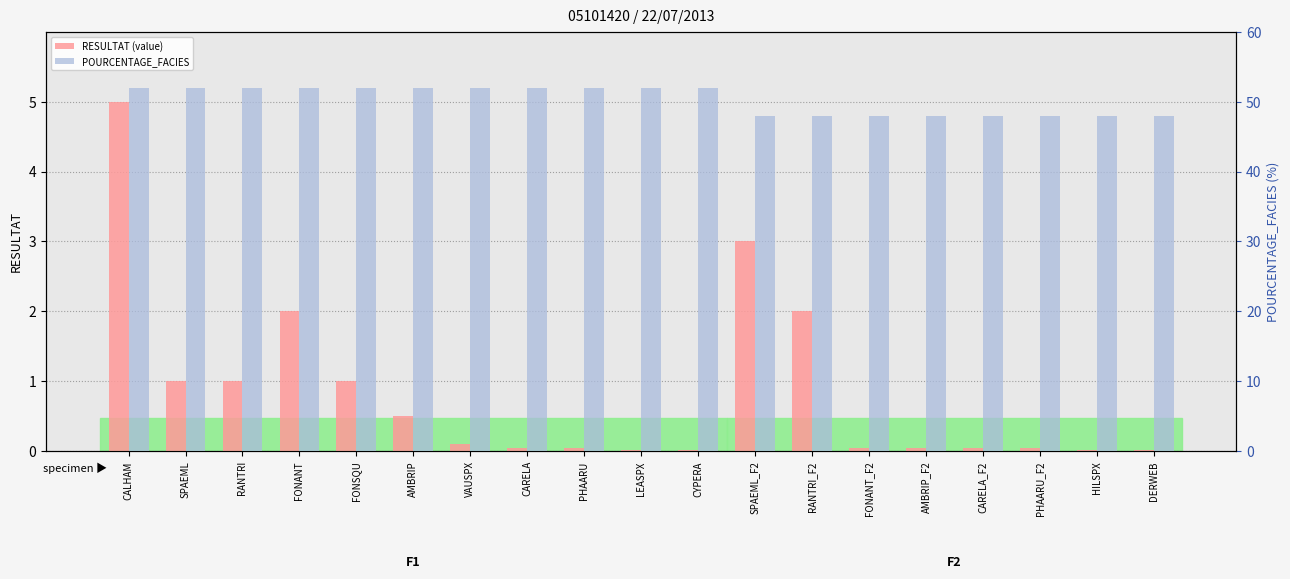

At which category is the sum across all series the highest?

CALHAM